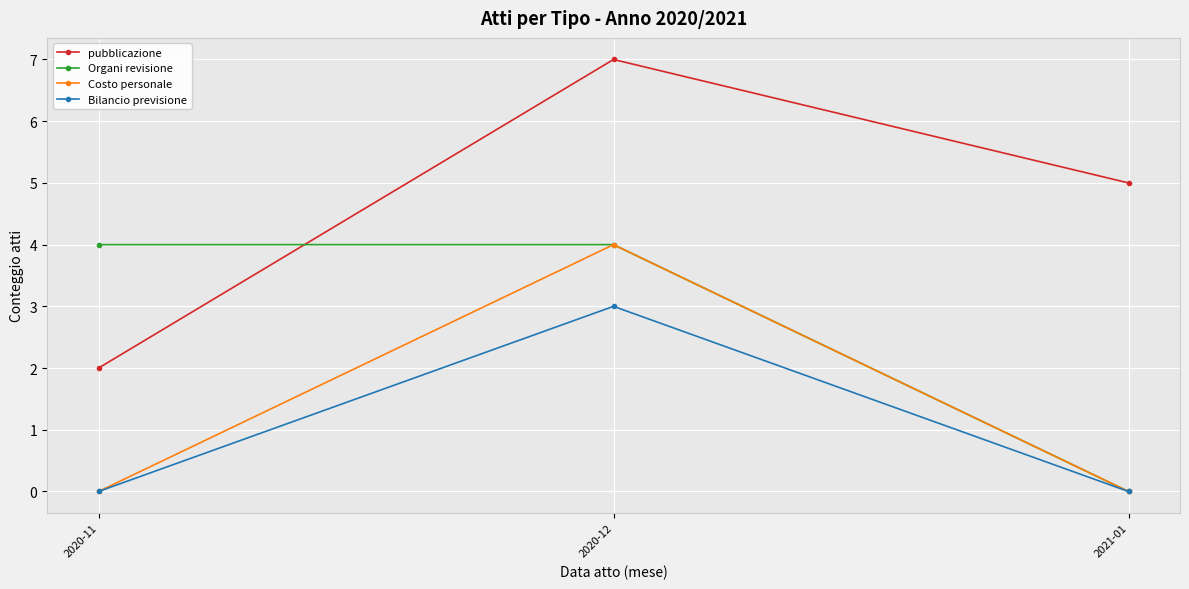

What is the average value of the Bilancio previsione series?

1